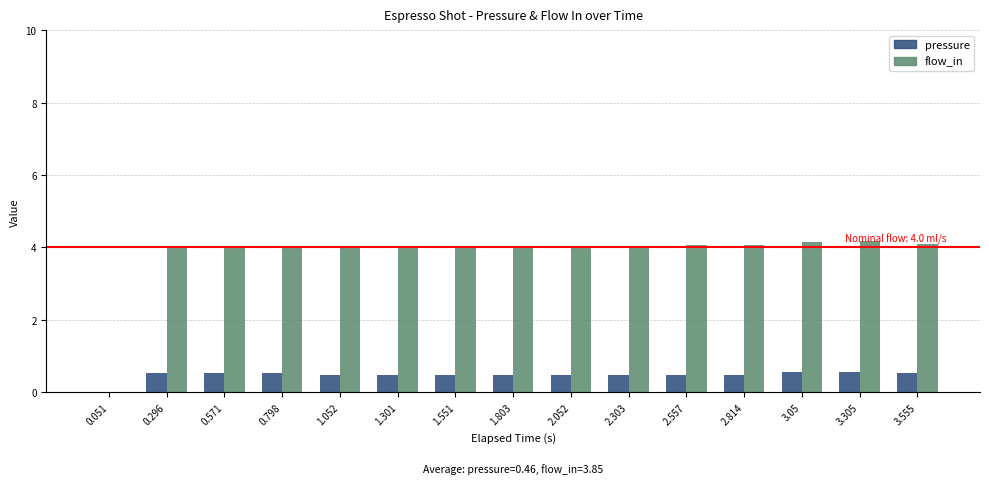

Are the bars horizontal?

No